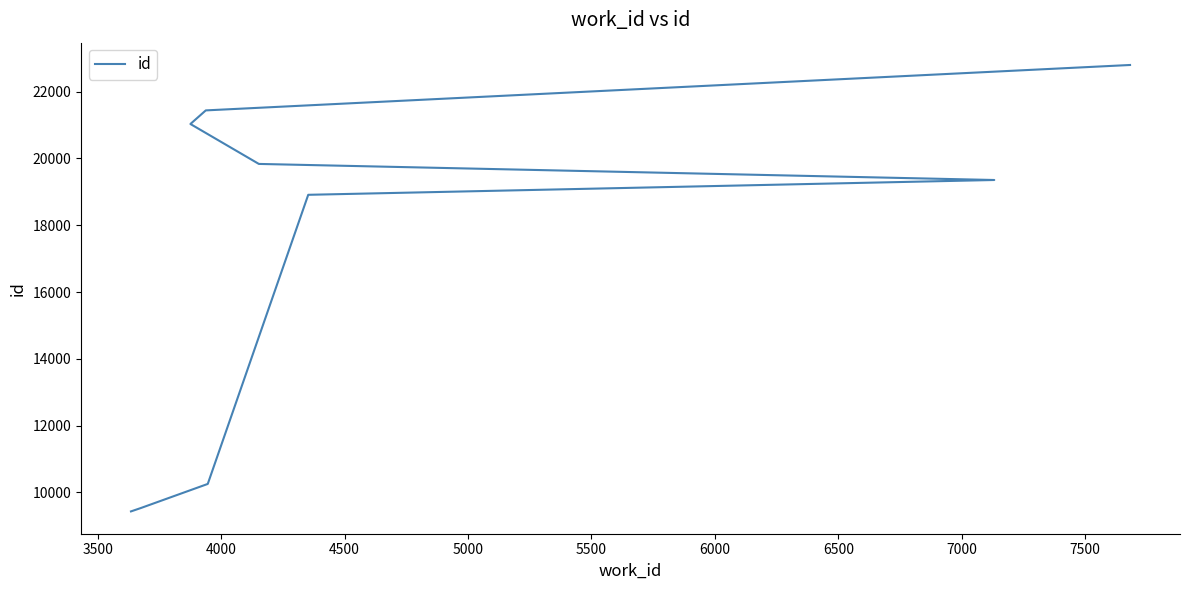

What is the value of the 10th point from the left?

22794